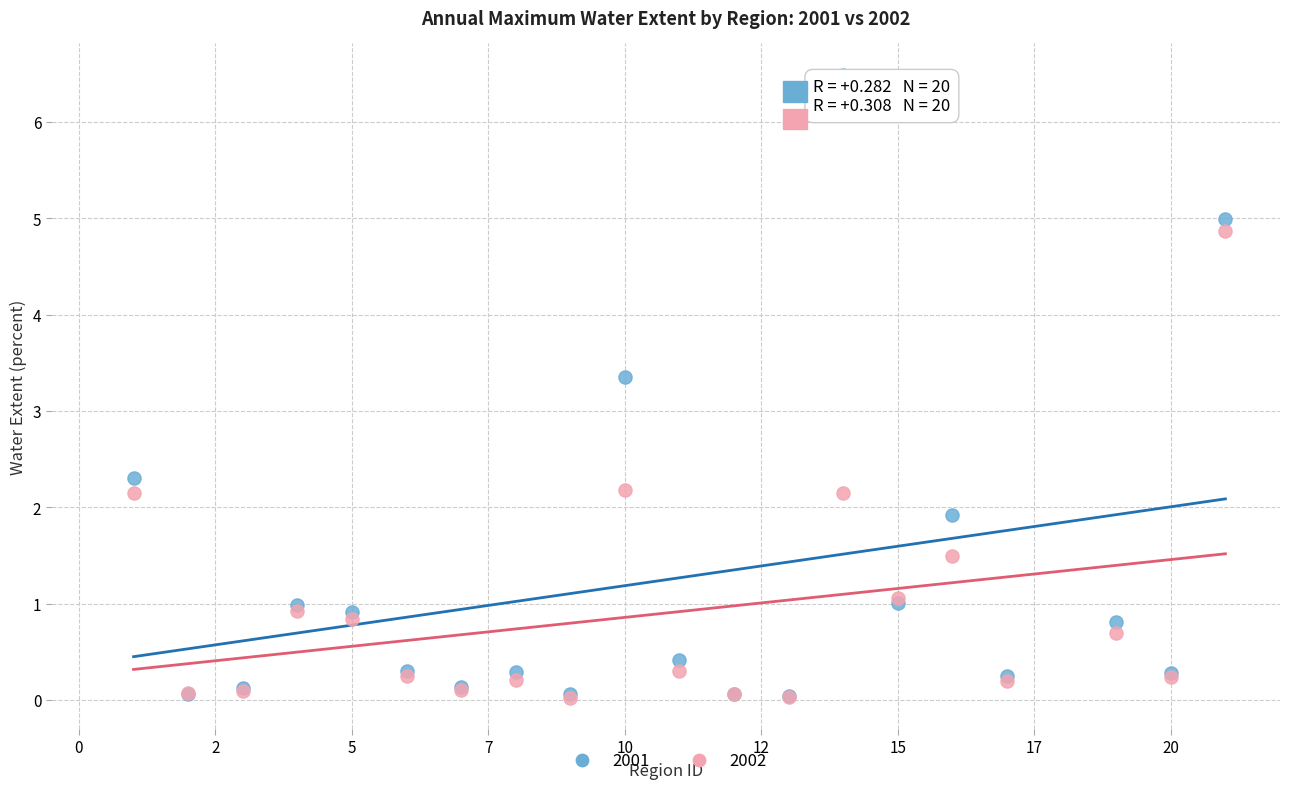

Across all series, what Y value is closest to 3?

3.3